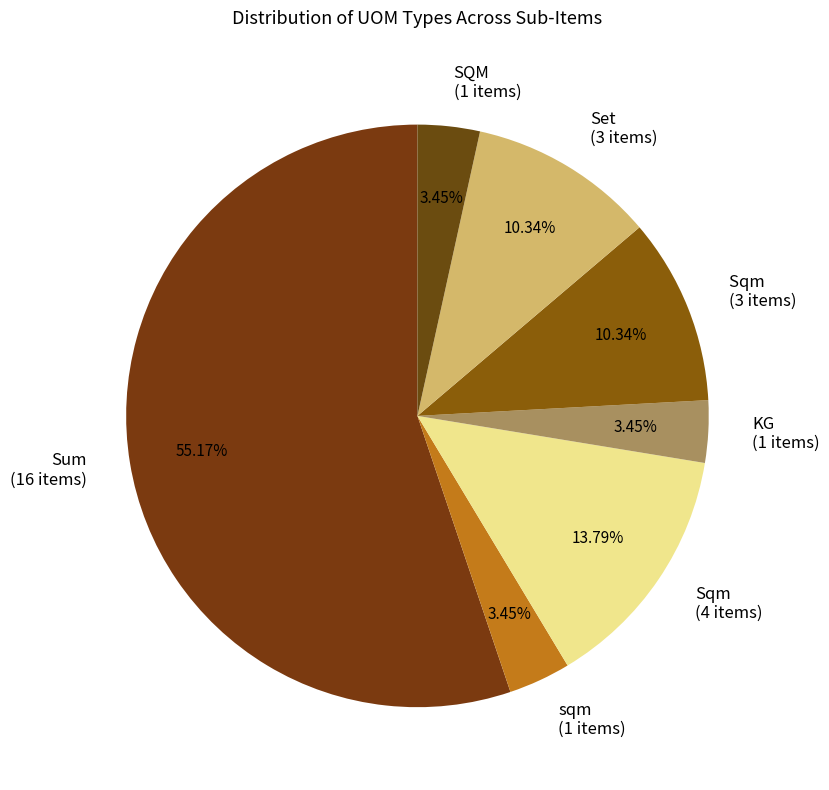

Does any single category account for the majority?

Yes